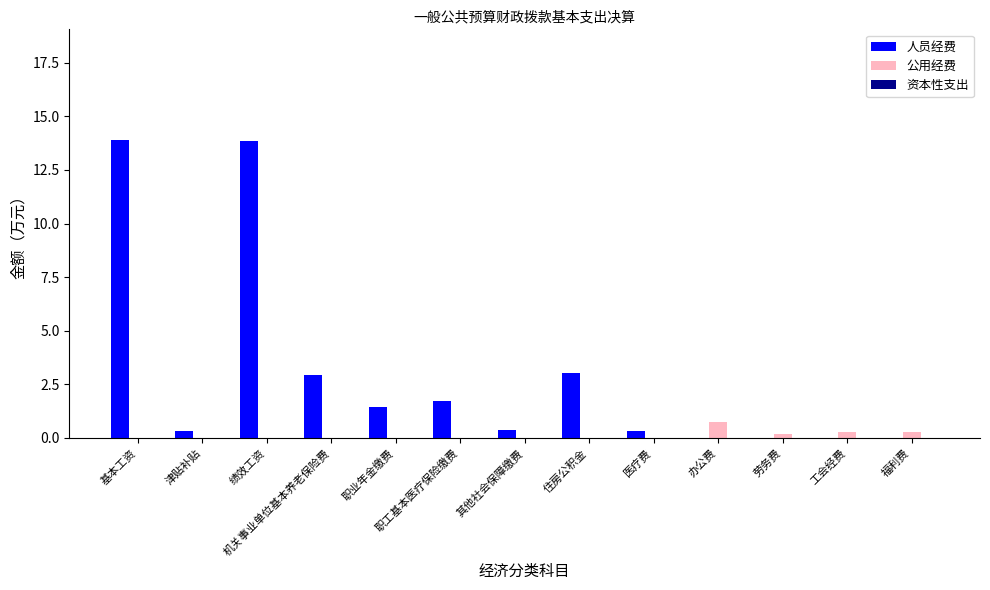

What is the total value across all series at 职工基本医疗保险缴费?

1.7